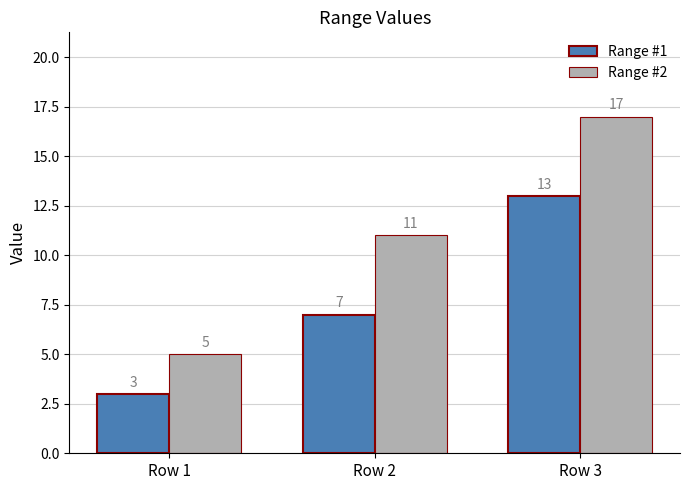

Reading left to right, extract all data points from this chart.

Range #1: Row 1=3	Row 2=7	Row 3=13
Range #2: Row 1=5	Row 2=11	Row 3=17